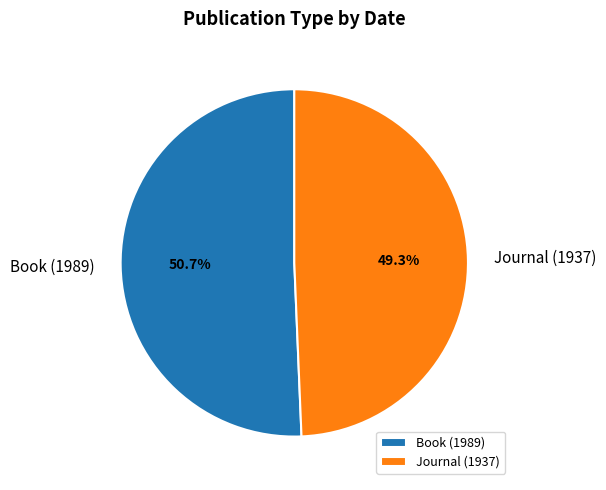

What is the total percentage of Book (1989) and Journal (1937)?

100.0%